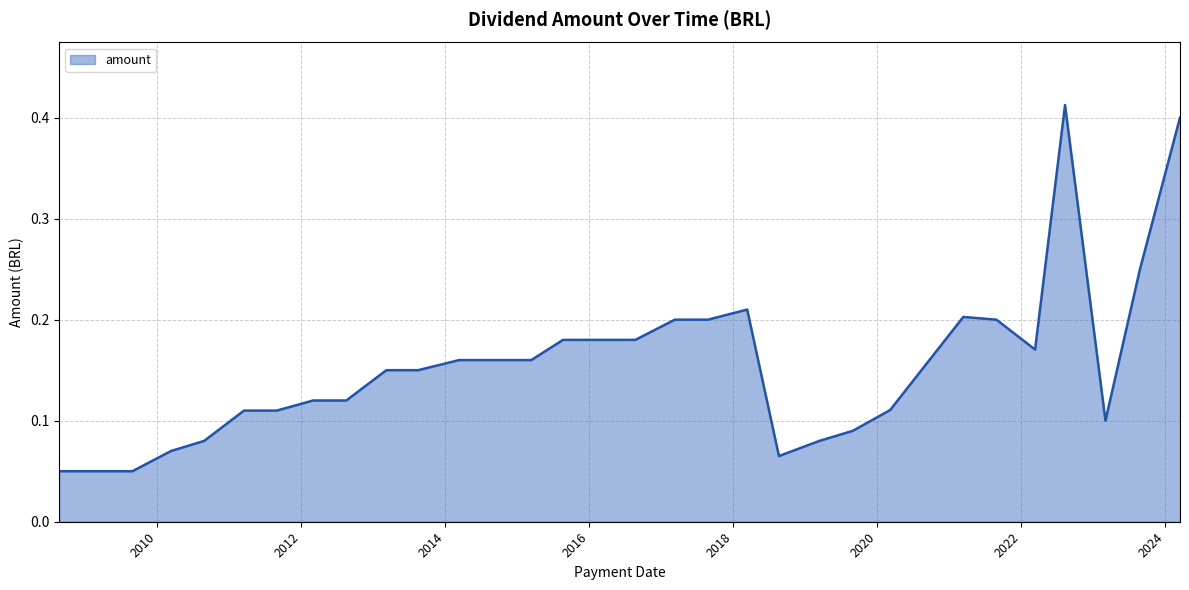

Where is the data nearest to the value 0?

2008-08-22